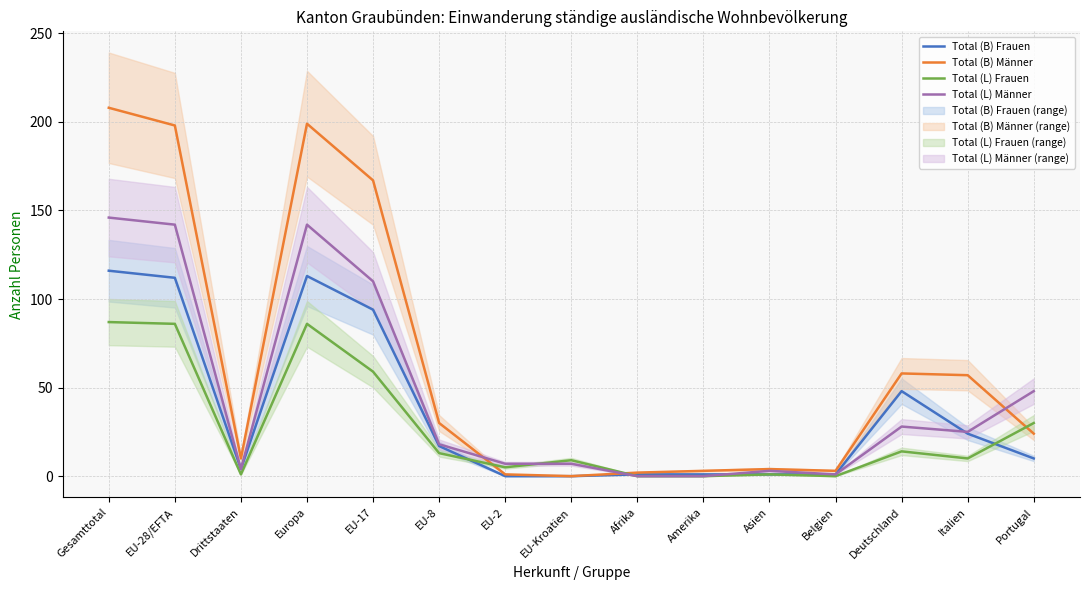

At which label is Total (B) Männer closest to 104?

Deutschland